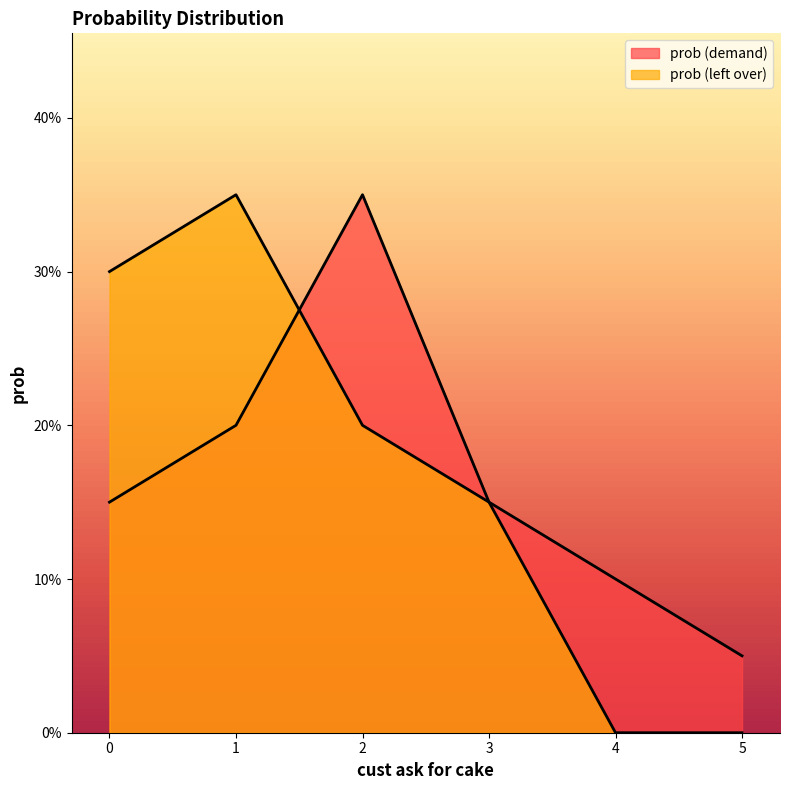

Does the chart have visible grid lines?

No